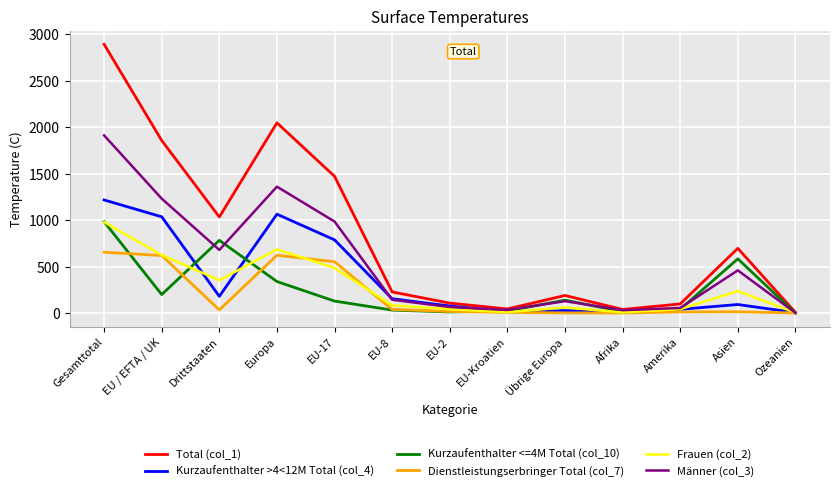

The Kurzaufenthalter >4<12M Total (col_4) series shows 65 at Drittstaaten. True or false?

False